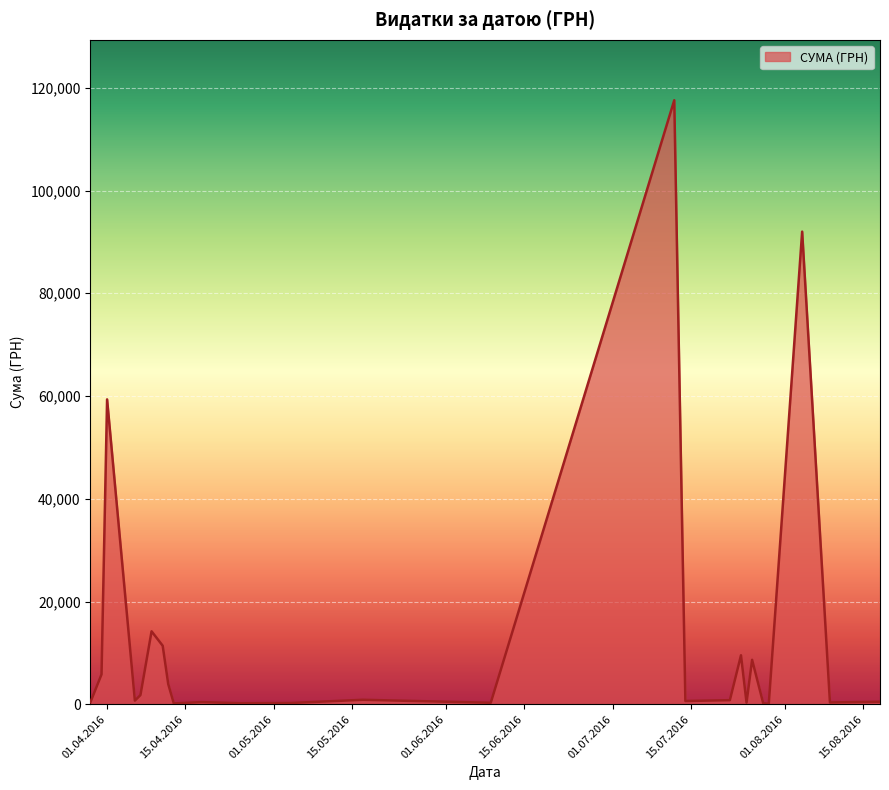

What is the greatest value displayed?

117568.8